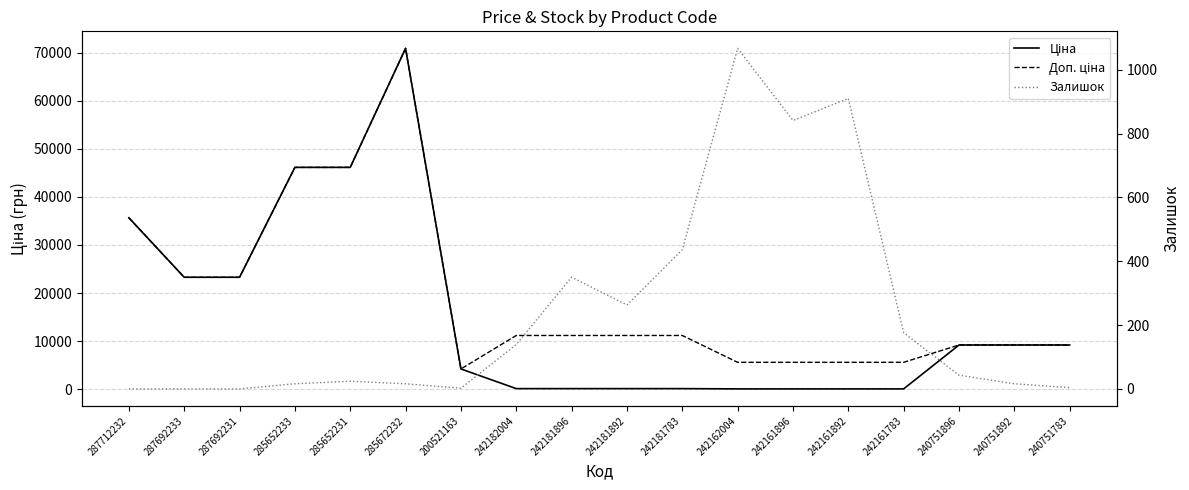

In Ціна, how many points are higher than both neighbors (excluding endpoints)?

1